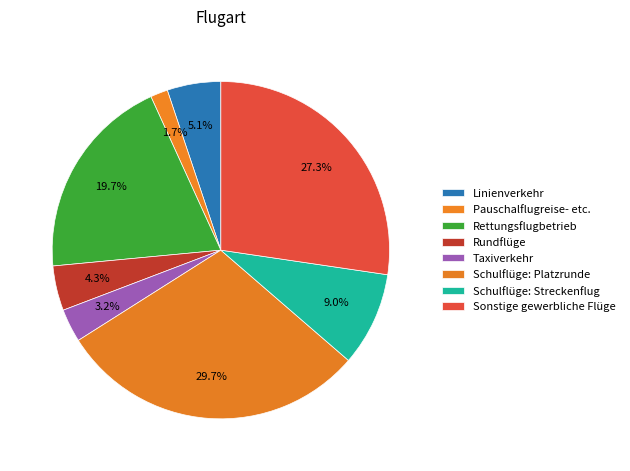

True or false: Rettungsflugbetrieb accounts for 1% of the total.

False